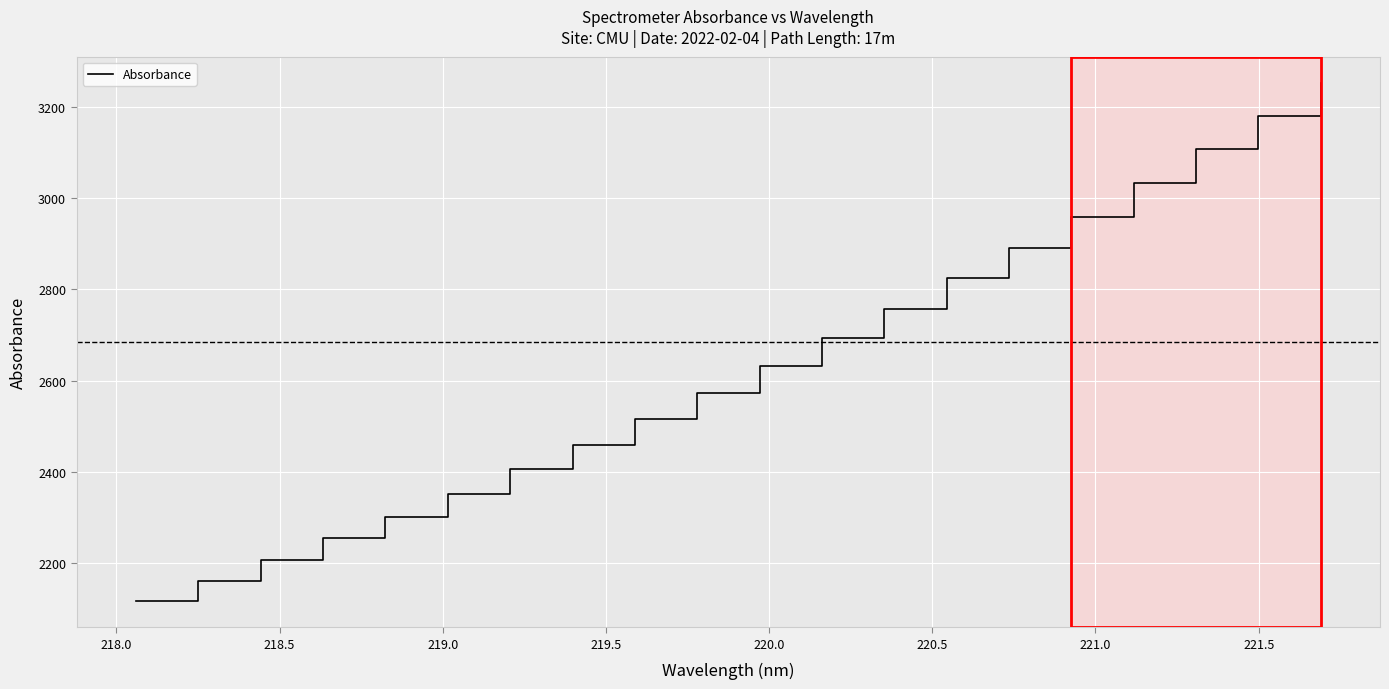

How many categories are shown in the chart?

20